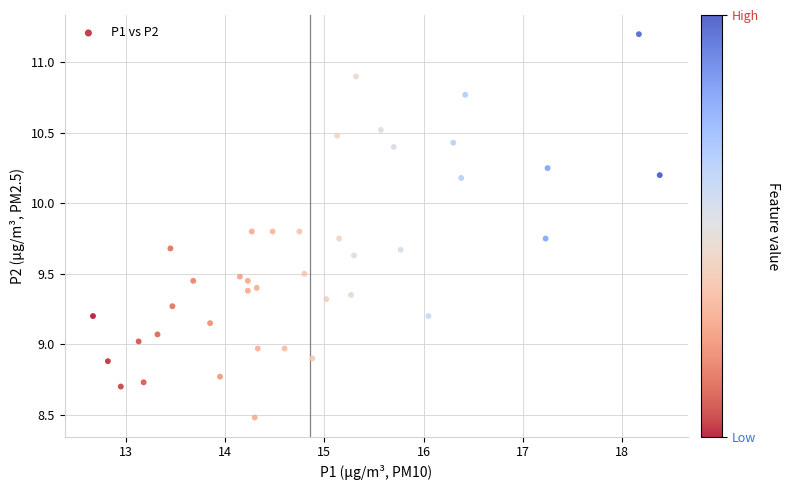

What is the range of X values (max minus min)?

5.7